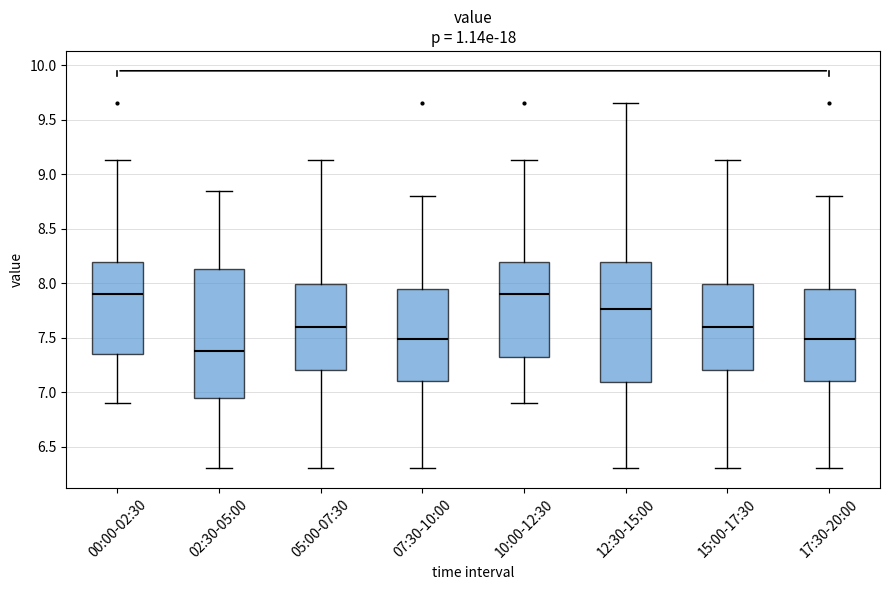

Comparing the boxes themselves (not the whiskers), which one is the tallest?

02:30-05:00